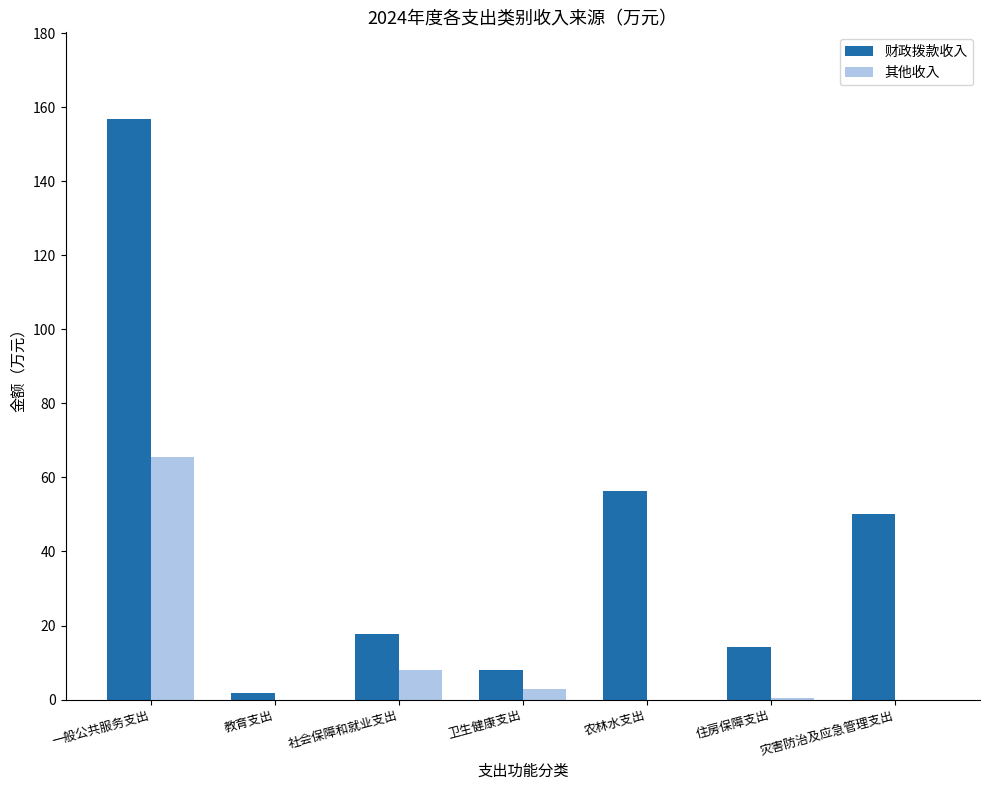

At which label does 财政拨款收入 reach its peak?

一般公共服务支出